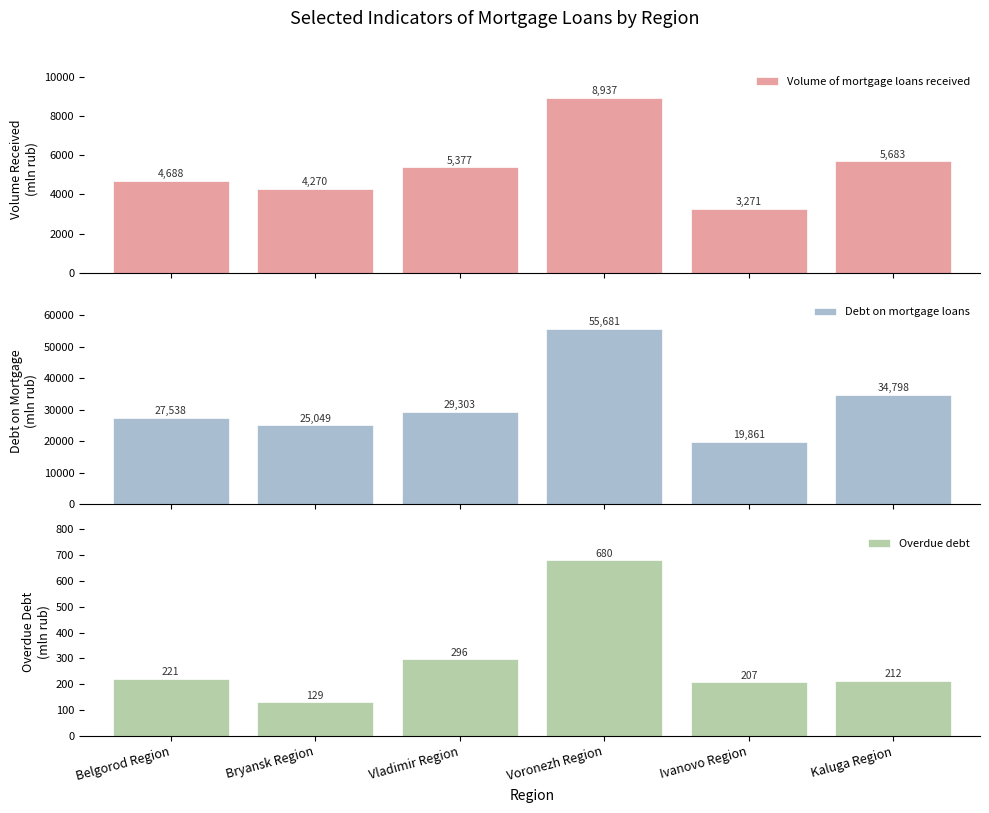

At how many categories does at least one series exceed 2955?

6